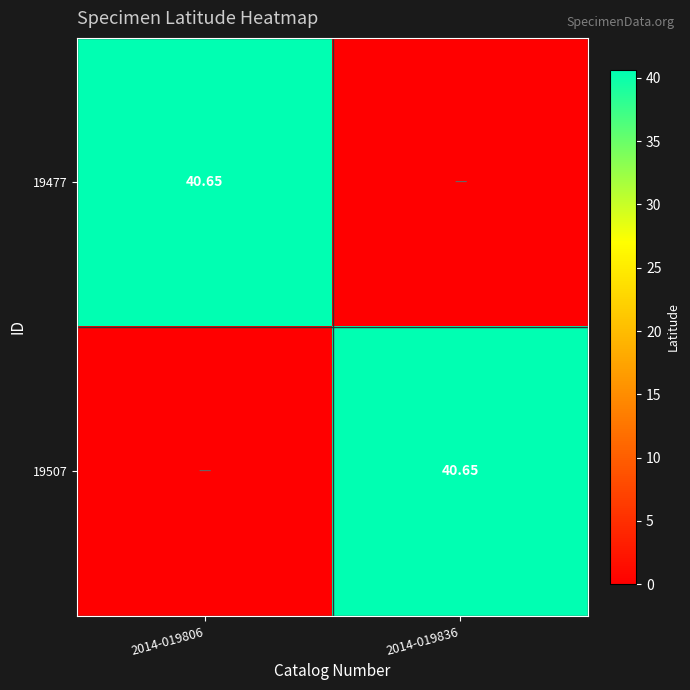

Count the number of categories in the chart.

2